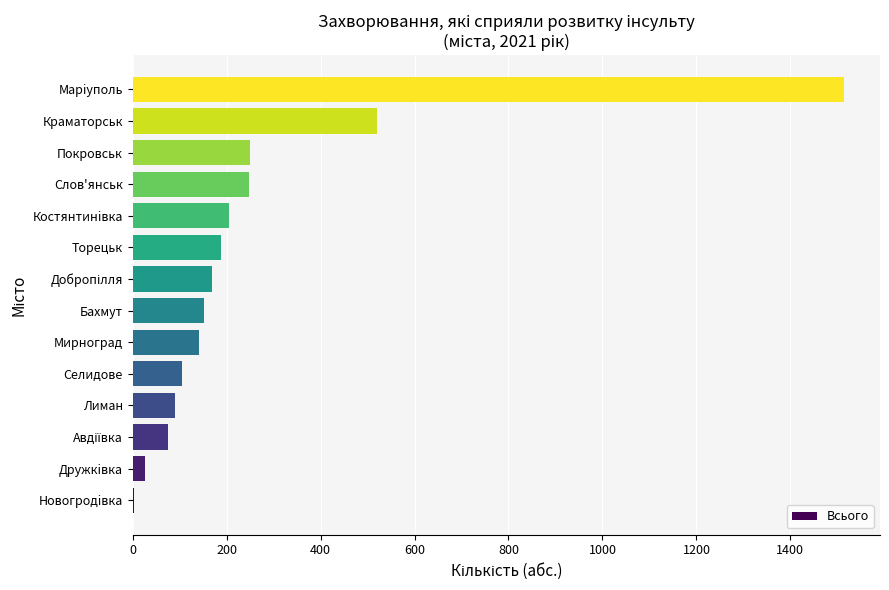

What is the sum of all values?

3685